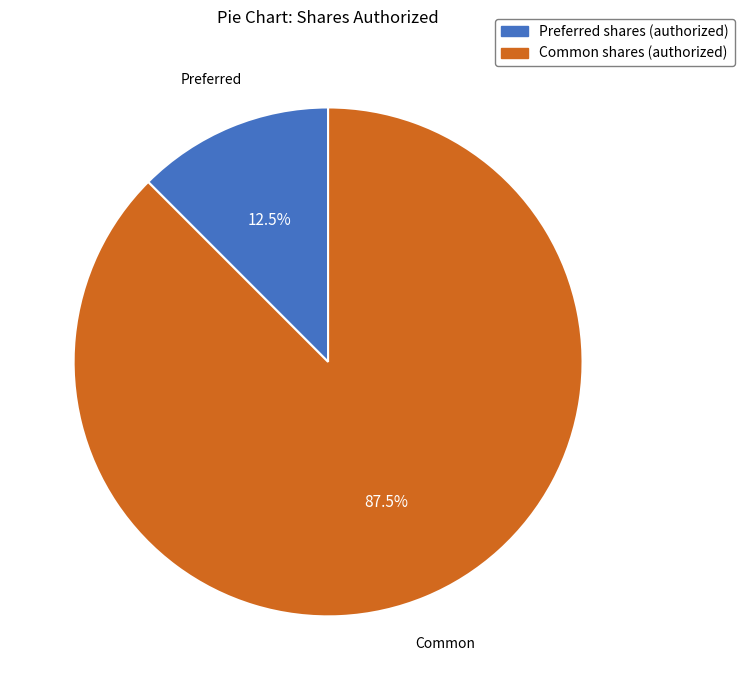

To the nearest percent, what is the combined percentage of Common shares (authorized) and Preferred shares (authorized)?

100%